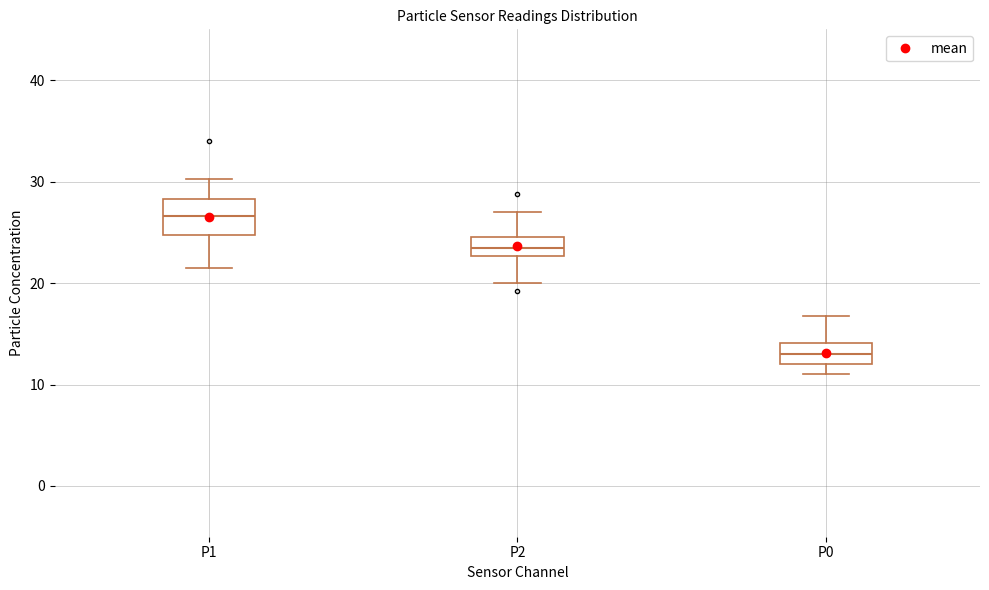

Reading left to right, transcribe this box plot: for each box, give where its median line is, the range the box spans, and where its two whiskers end, as read against the y-axis. The values are not printed on the chart, so give them approximately, as read against the axis.

P1: median 27, box 25 to 28, whiskers 22 to 30
P2: median 24, box 23 to 25, whiskers 20 to 27
P0: median 13, box 12 to 14, whiskers 11 to 17